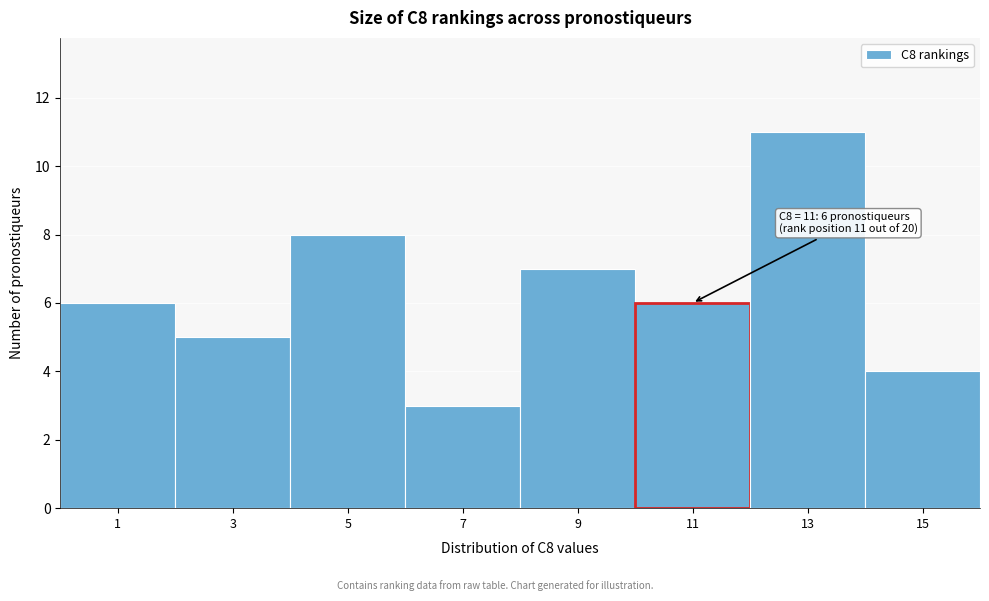

Reading left to right, what are all the values shown in this chart?

1=6	3=5	5=8	7=3	9=7	11=6	13=11	15=4